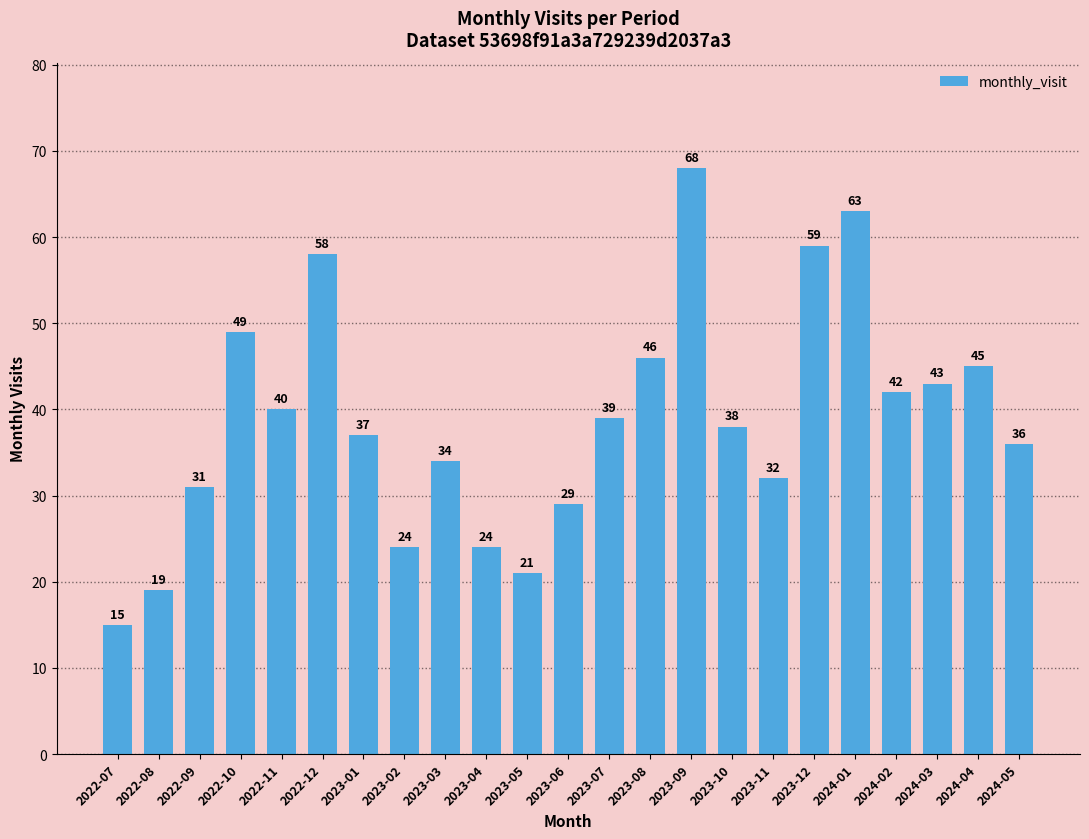

The chart shows a value of 31 at 2024-04. True or false?

False